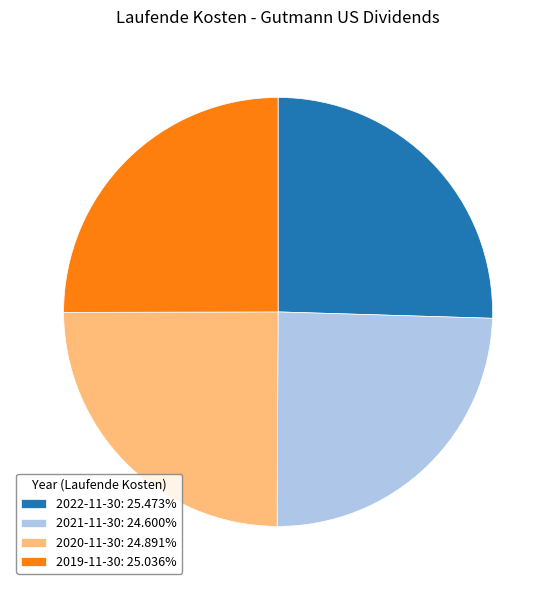

The 2022-11-30 slice represents 17% of the pie. True or false?

False